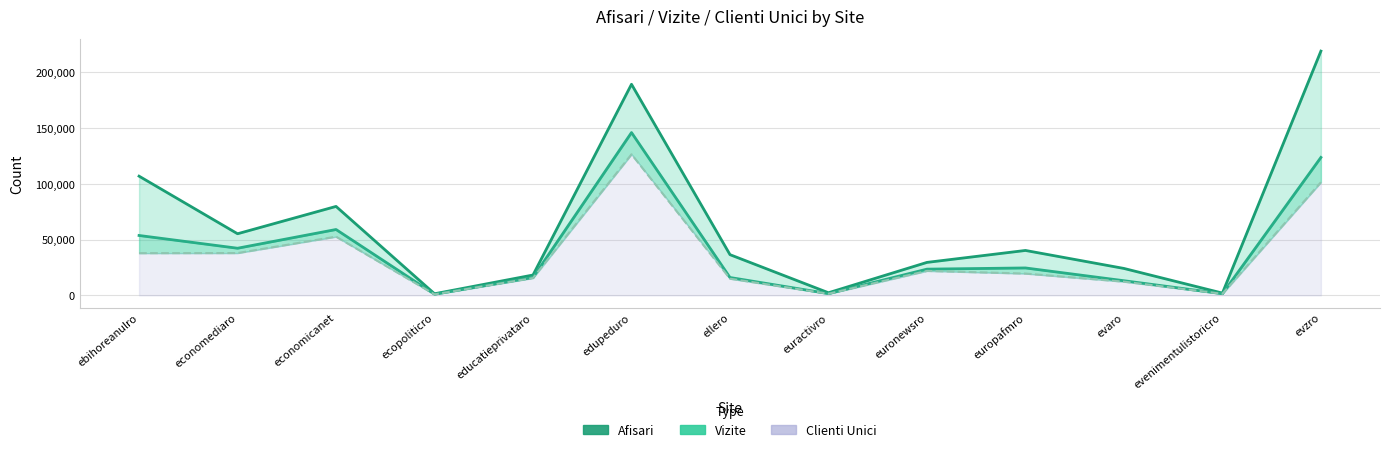

At which category is the sum across all series the highest?

edupeduro